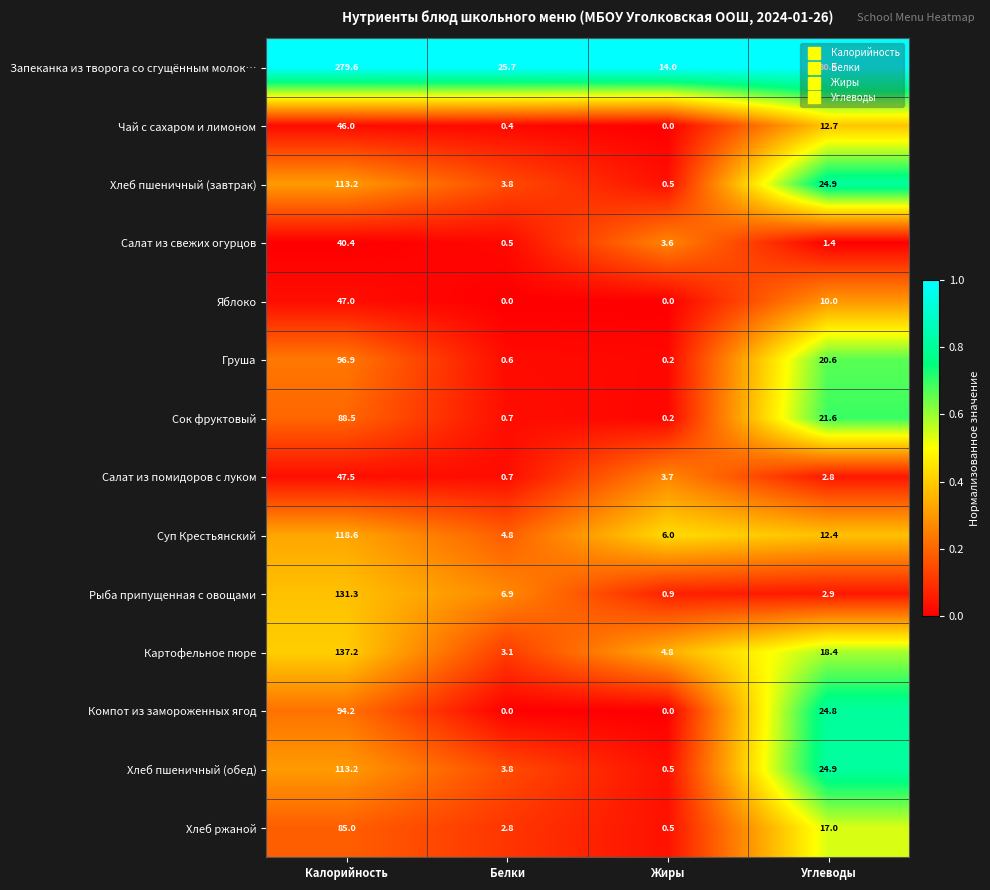

What is the difference between the second highest and second lowest values in the Яблоко series?

10.0